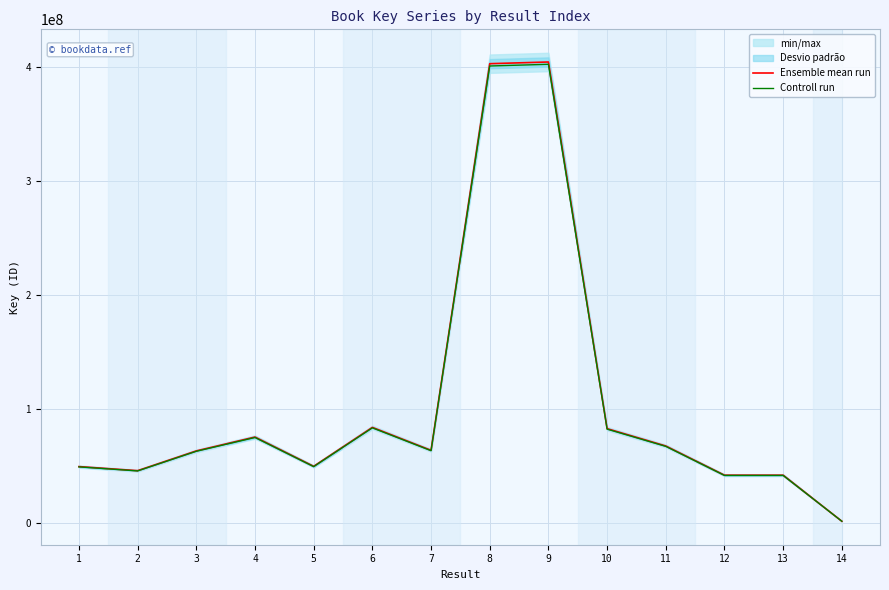

What is the value of the Controll run point at the 6th from the left?

83677635.4